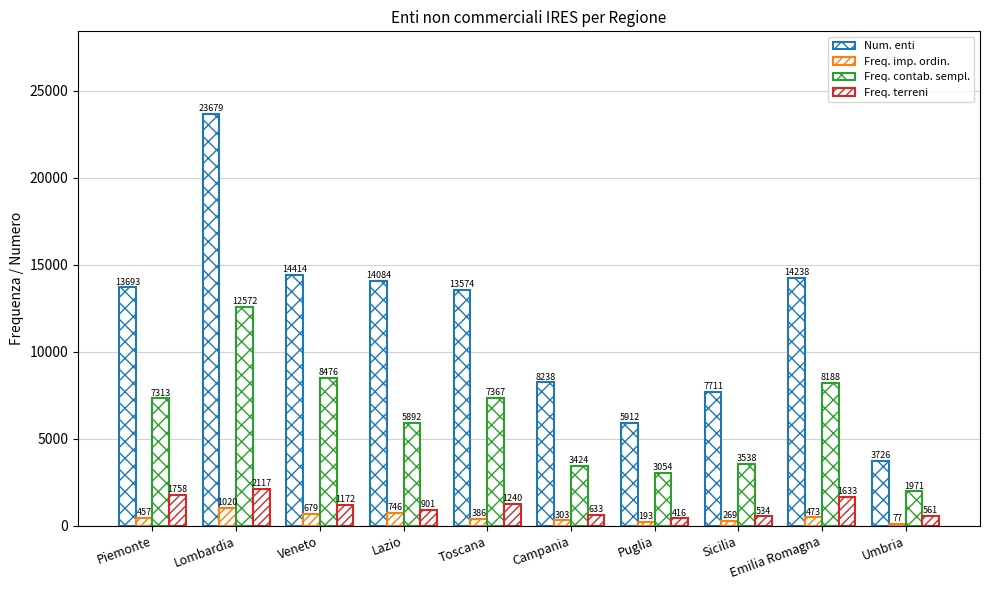

What is the label of the 9th bar from the left?

Emilia Romagna